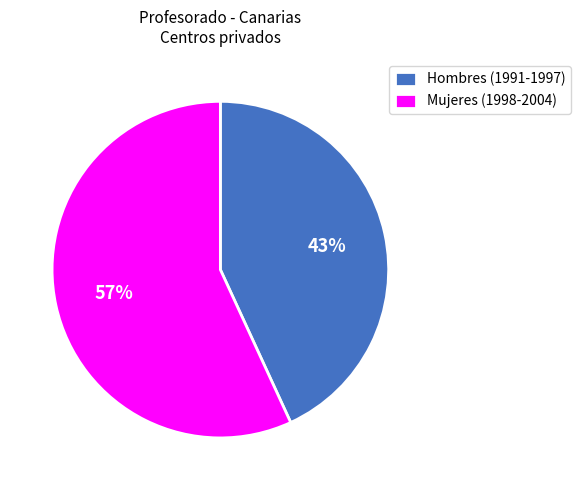

Is Hombres (1991-1997) the majority of the pie?

No